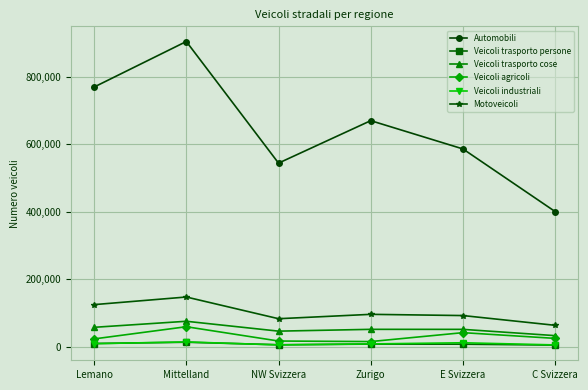

What is the label of the 2nd point from the left?

Mittelland